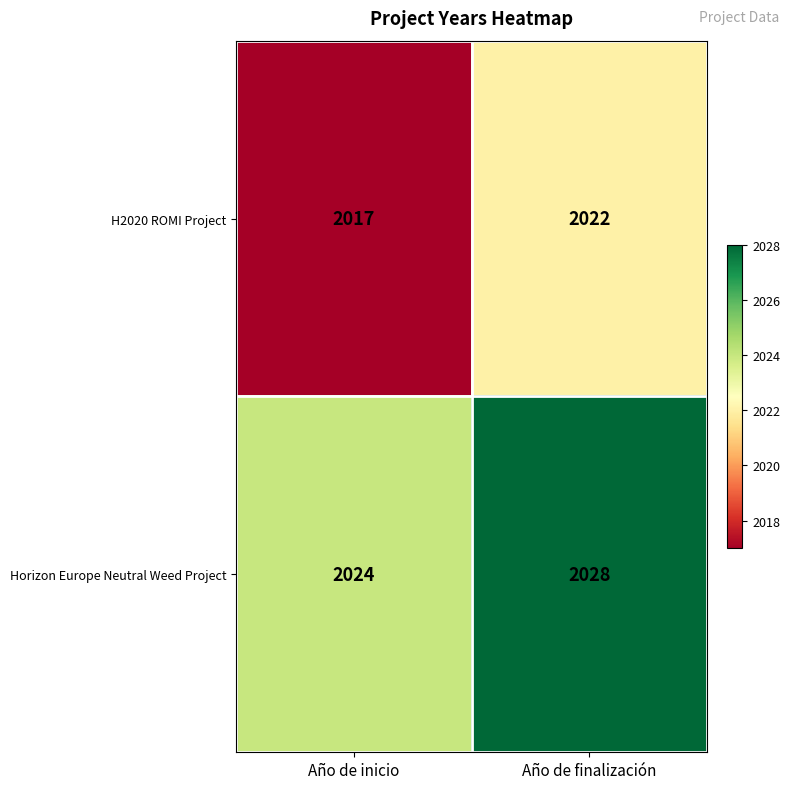

The value of Horizon Europe Neutral Weed Project at Año de inicio is 3074. True or false?

False